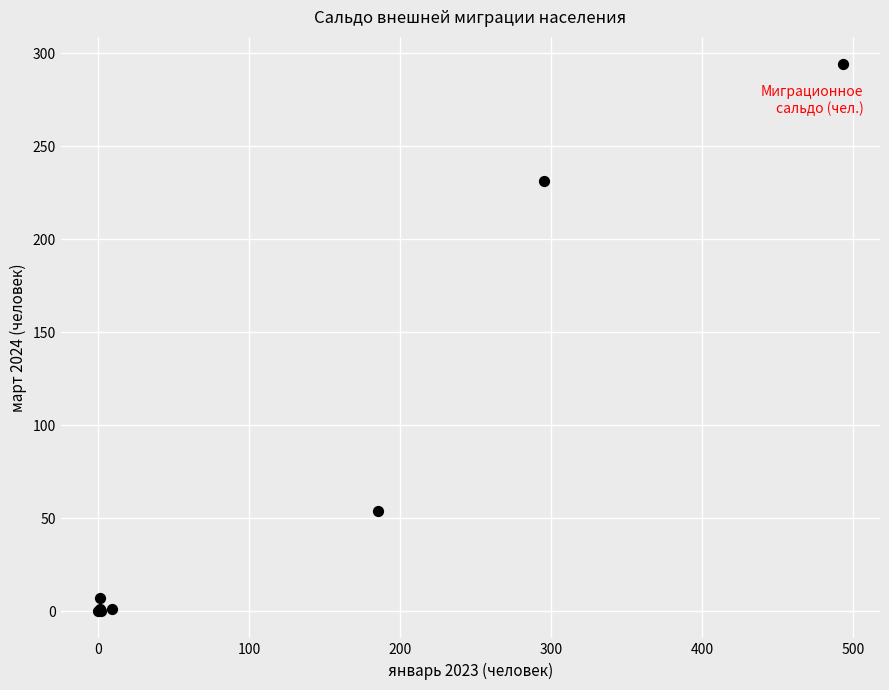

What Y value in the scatter plot is closest to 147?

231